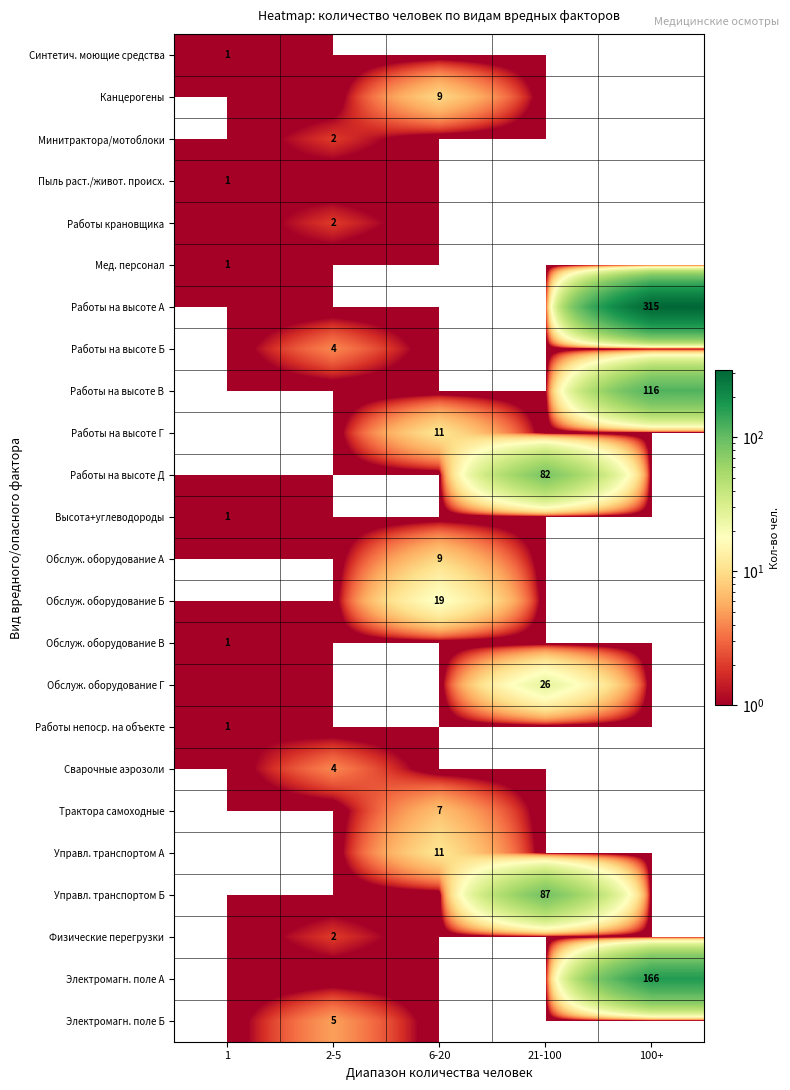

The value of Электромагн. поле А at 100+ is 166. True or false?

True